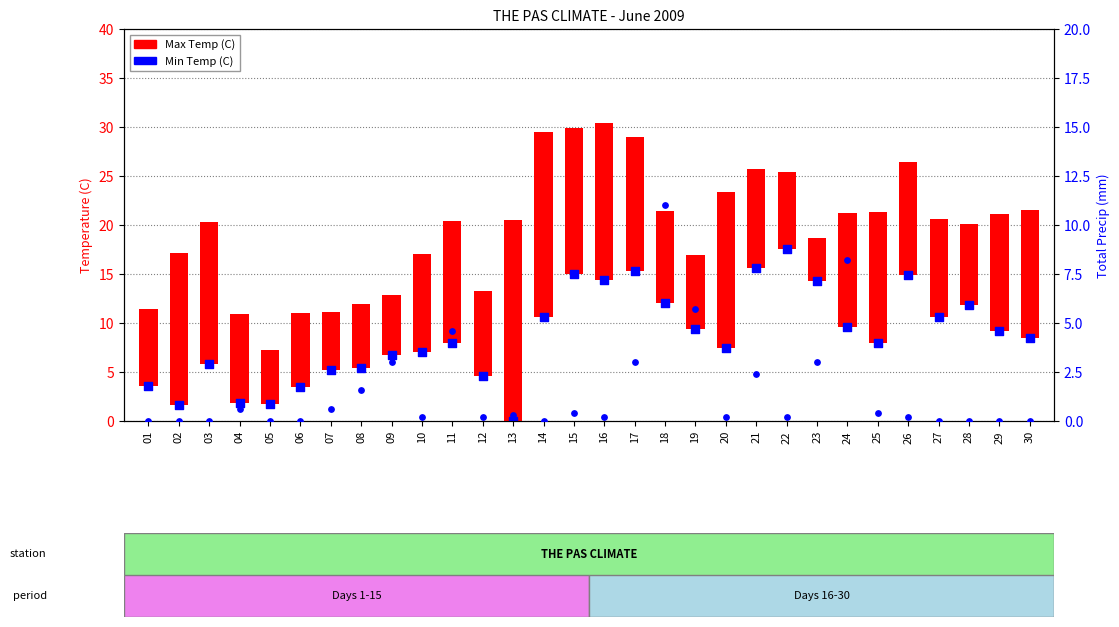

Which series contains the highest Y value?

Min Temp (C)